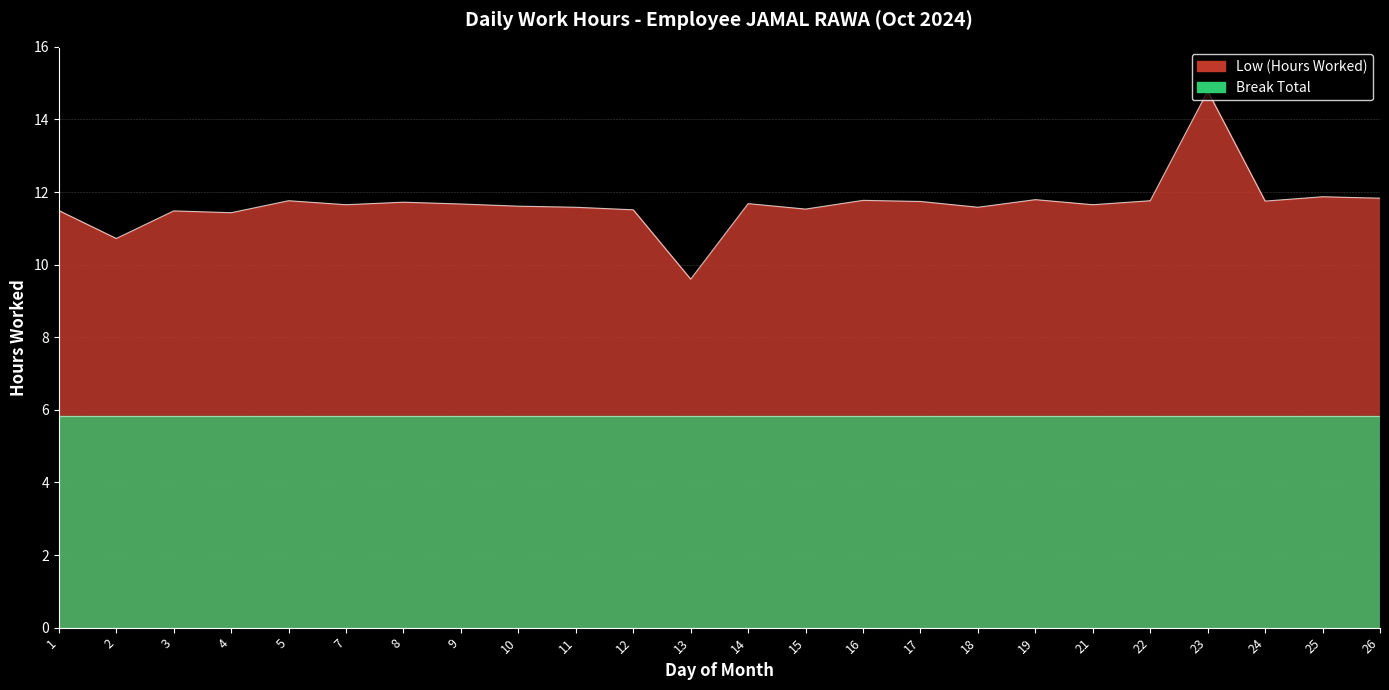

Is it true that the value at 25 is 11.9?

True